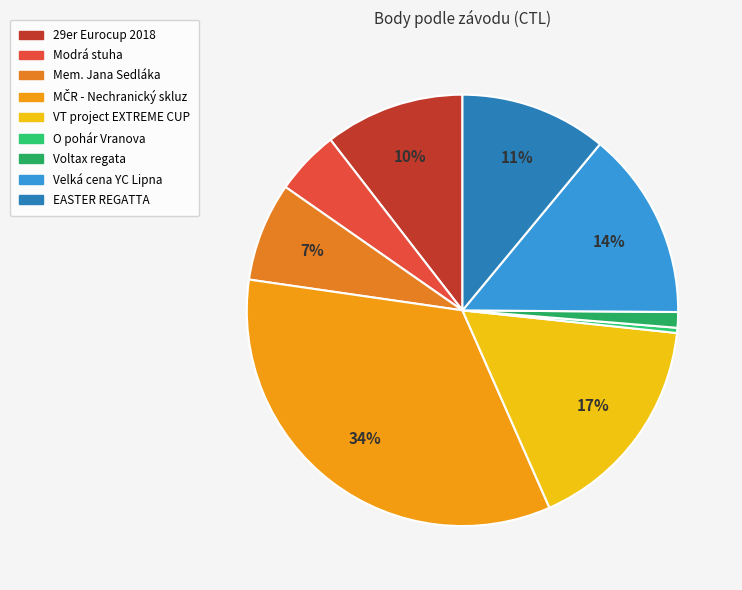

Count the number of slices in the pie.

9